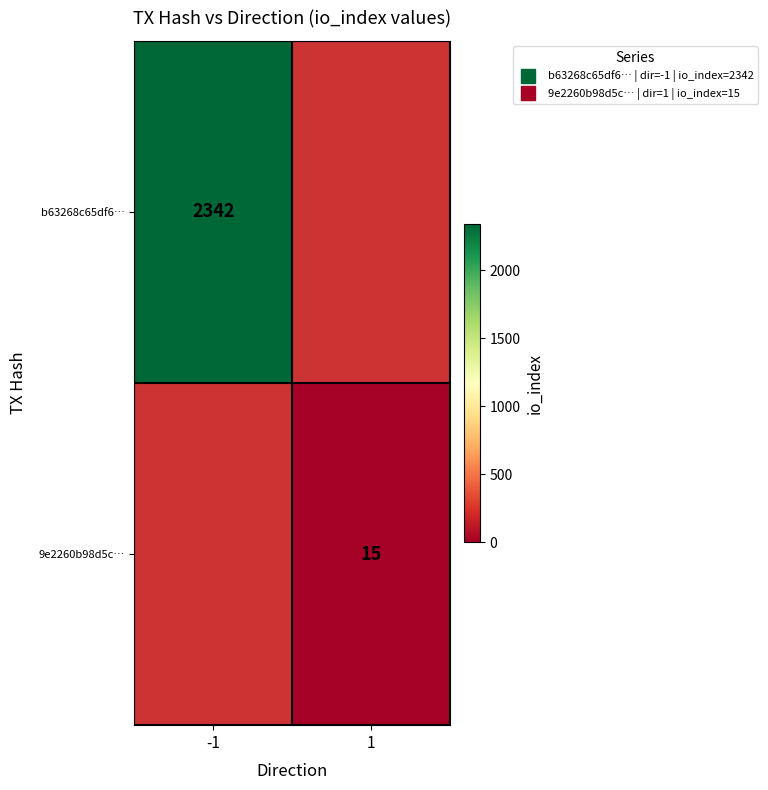

Is the value of b63268c65df6… at 1 greater than the value of 9e2260b98d5c… at -1?

No